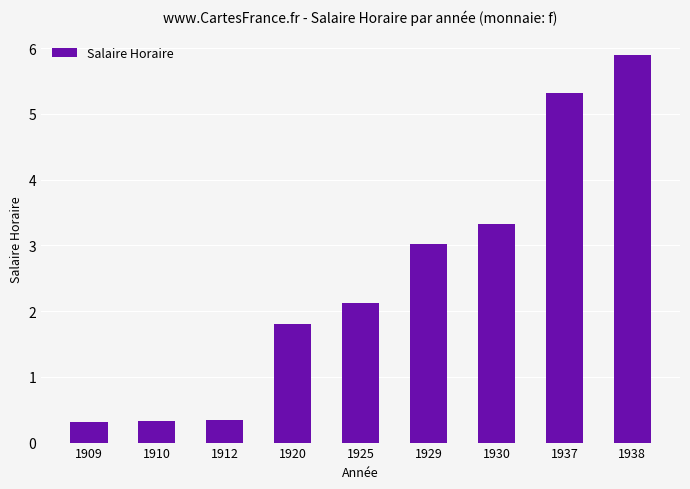

True or false: the data shows 5.3 at 1937.

True